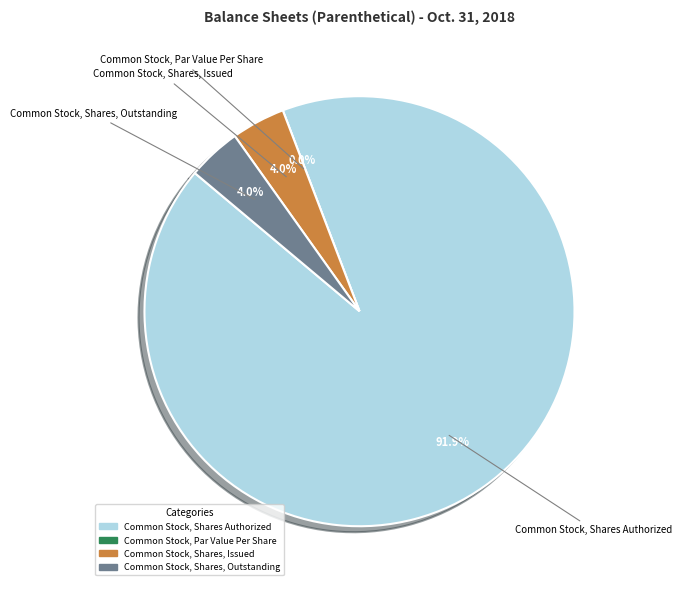

The Common Stock, Shares, Issued slice represents 17% of the pie. True or false?

False